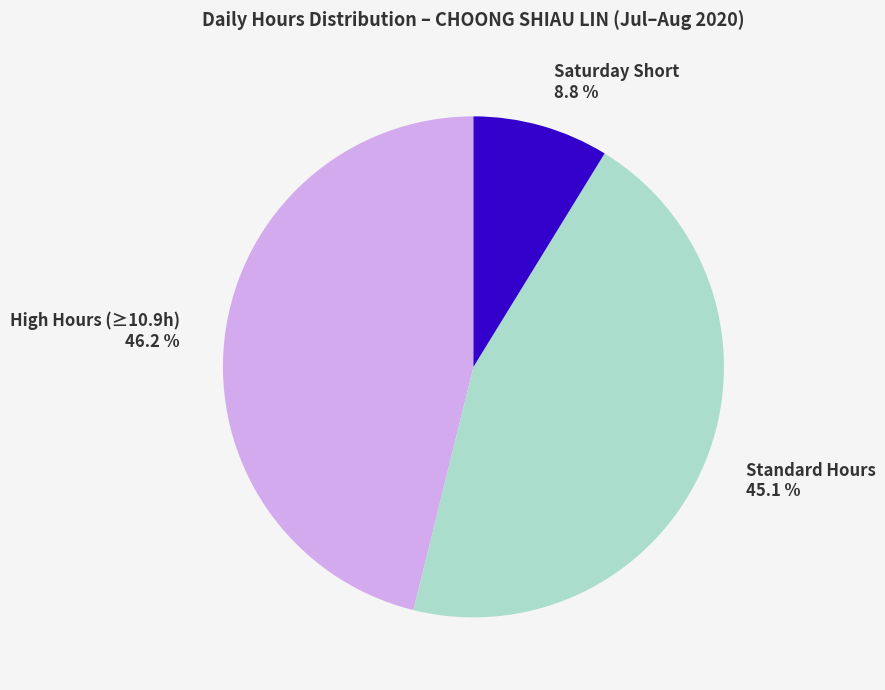

Approximately how many times larger is the value at Standard Hours 45.1 % compared to Saturday Short 8.8 %?

5.1